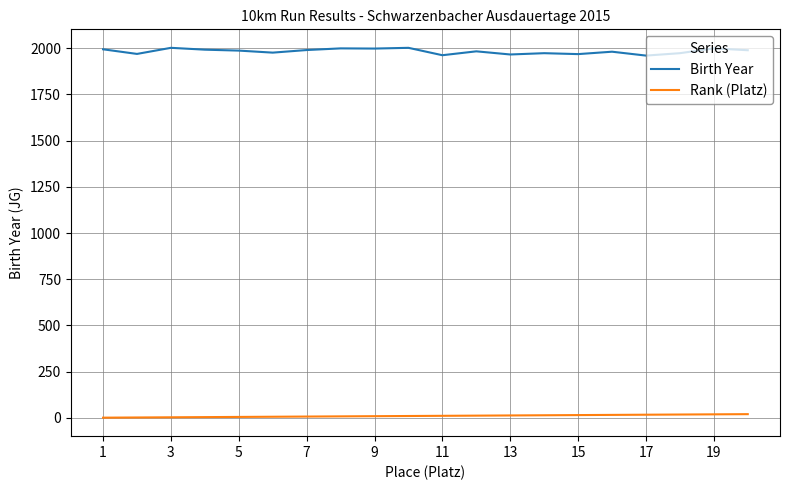

Does the chart have visible grid lines?

Yes